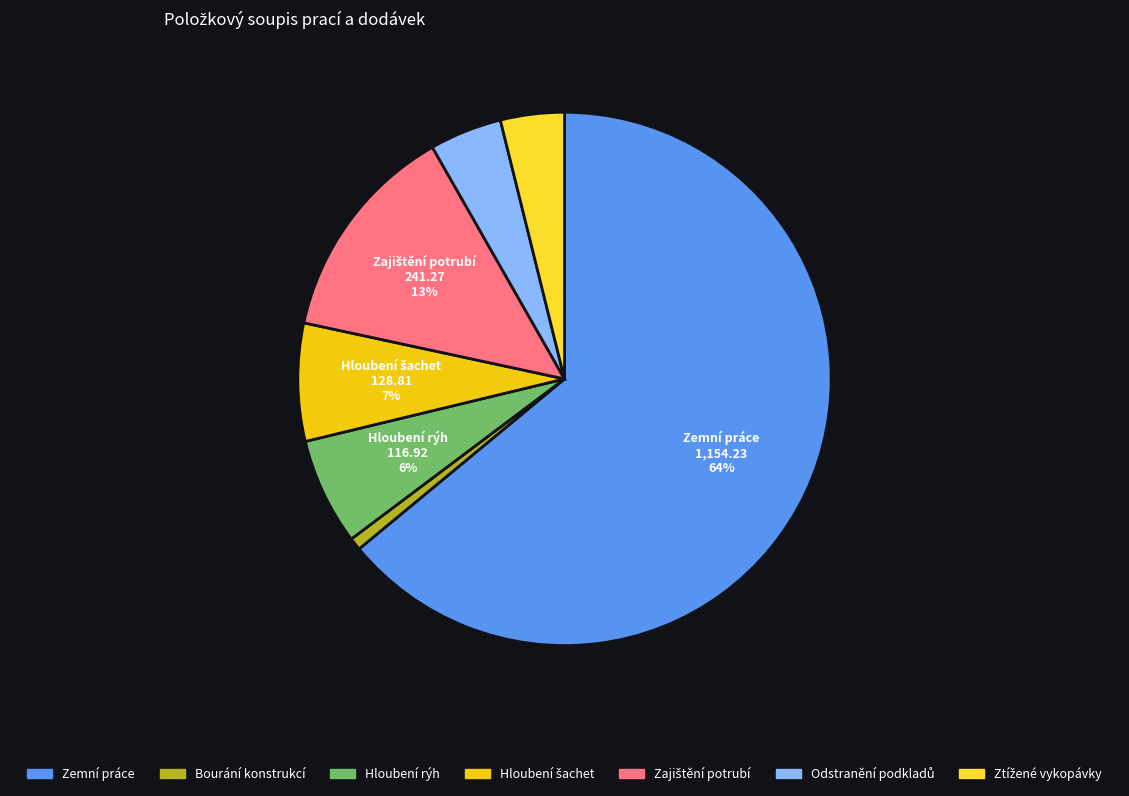

Between Hloubení šachet and Odstranění podkladů, which is larger?

Hloubení šachet